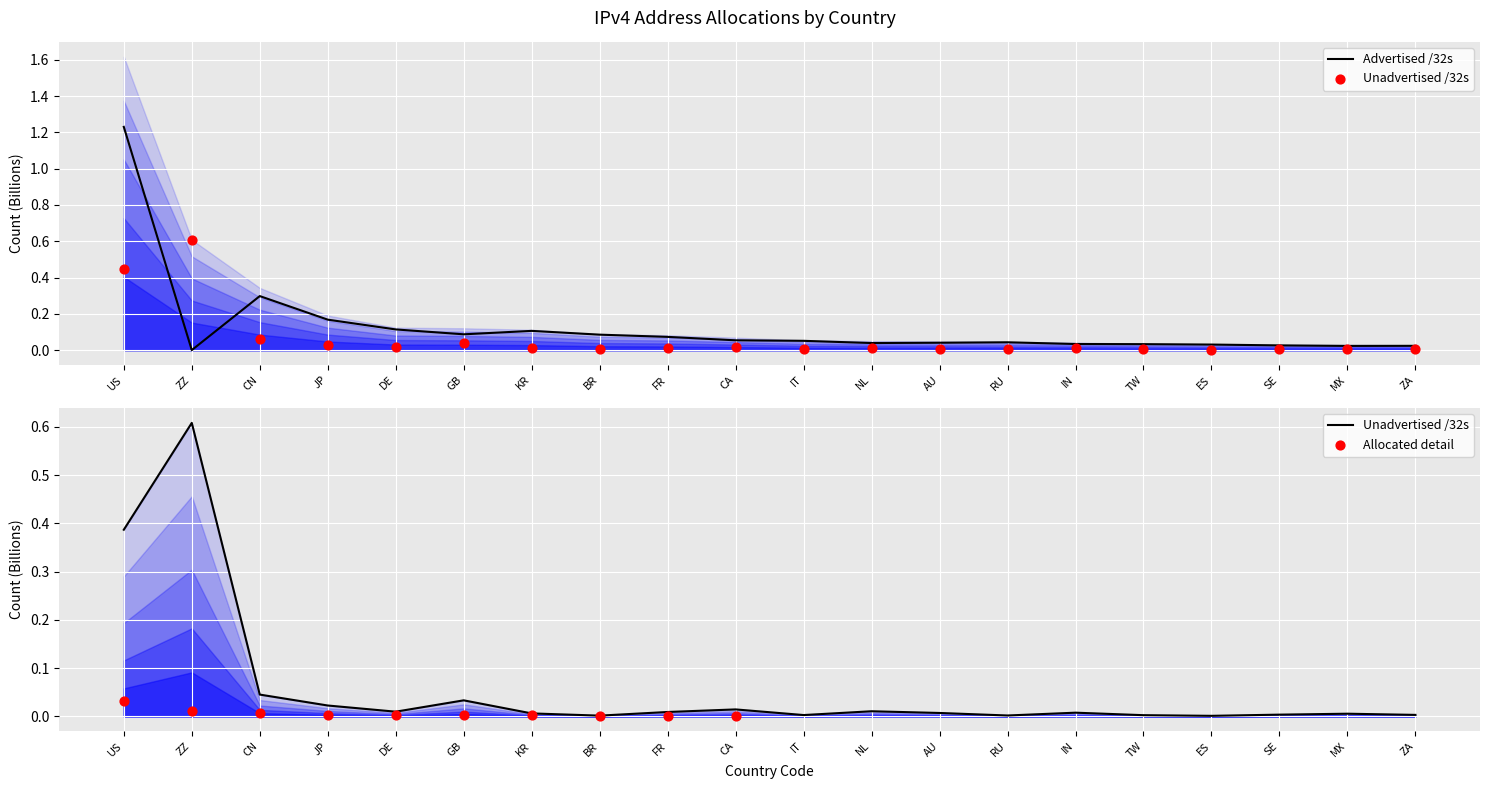

At which category is the sum across all series the highest?

US